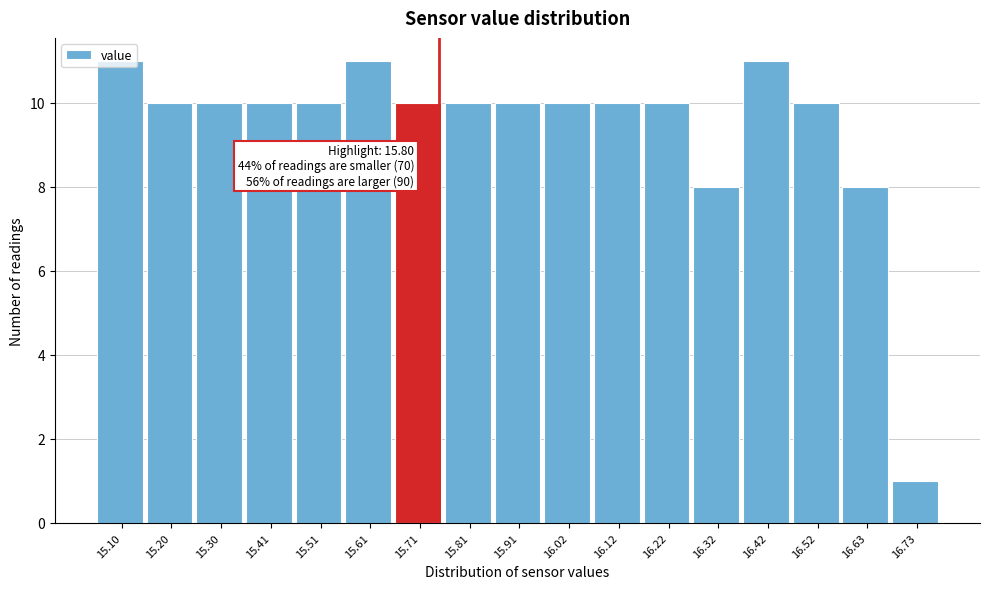

What is the label of the 14th bar from the right?

15.41